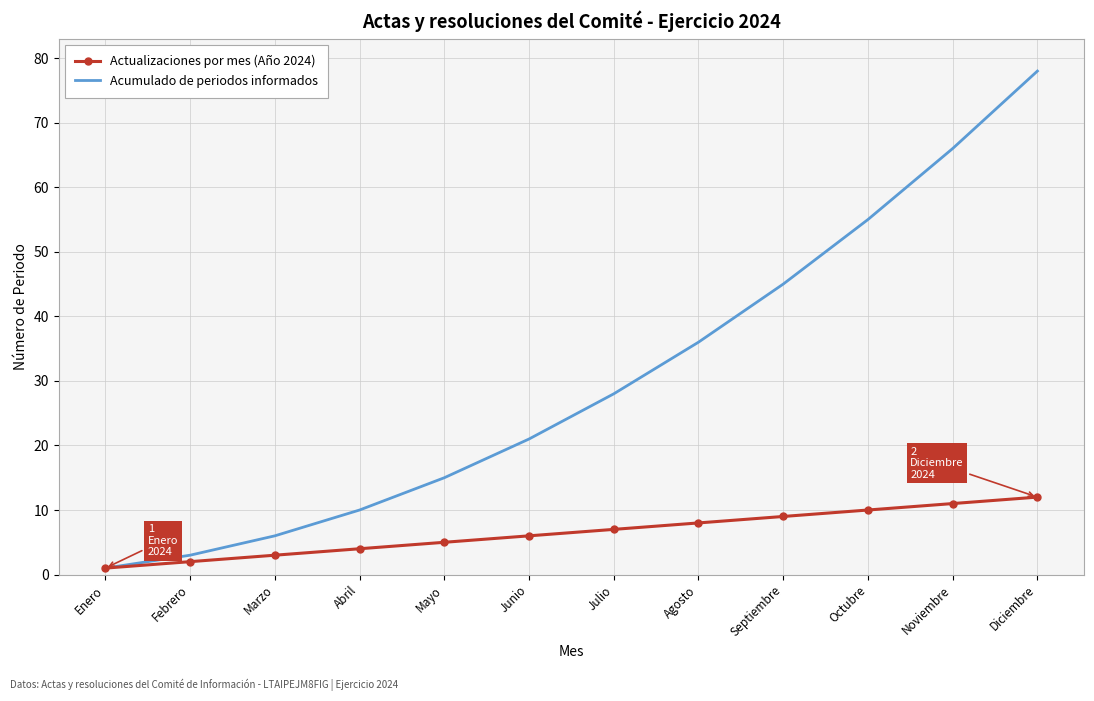

At which label is Acumulado de periodos informados closest to 39?

Agosto